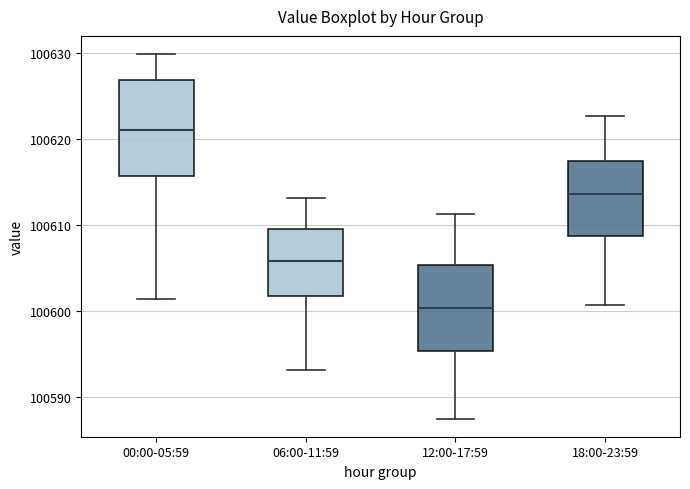

Reading left to right, transcribe this box plot: for each box, give where its median line is, the range the box spans, and where its two whiskers end, as read against the y-axis. The values are not printed on the chart, so give them approximately, as read against the axis.

00:00-05:59: median 100621, box 100616 to 100627, whiskers 100601 to 100630
06:00-11:59: median 100606, box 100602 to 100610, whiskers 100593 to 100613
12:00-17:59: median 100600, box 100595 to 100605, whiskers 100588 to 100611
18:00-23:59: median 100614, box 100609 to 100618, whiskers 100601 to 100623